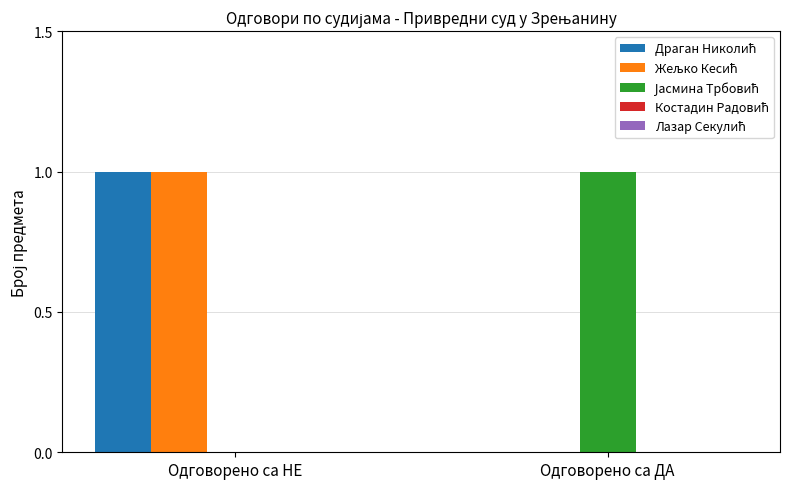

What is the total value across all series at Одговорено са НЕ?

2